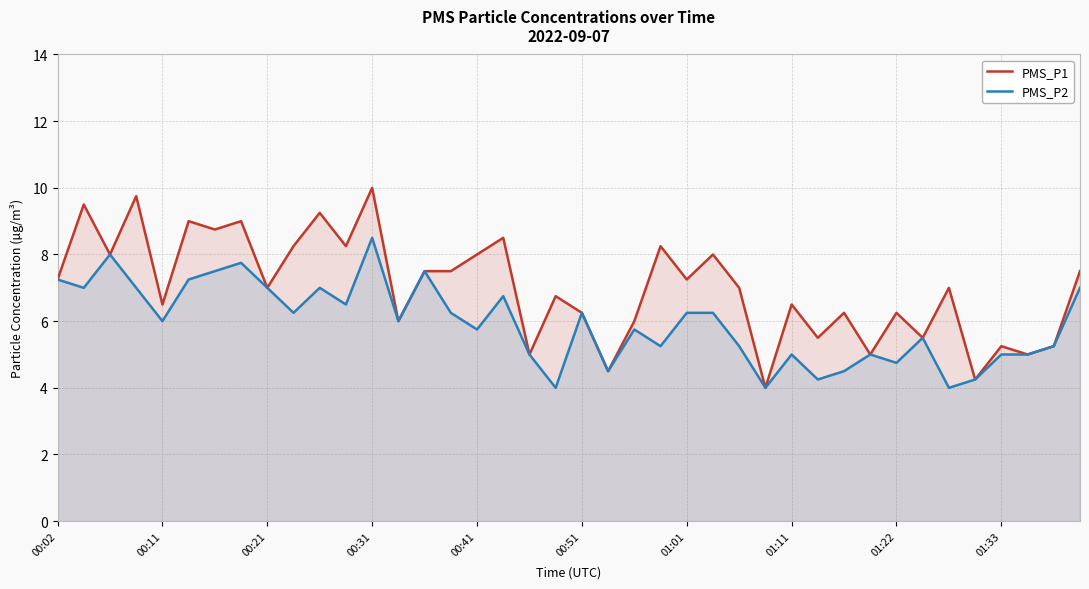

Is it true that PMS_P2 equals 7.2 at 29?

False